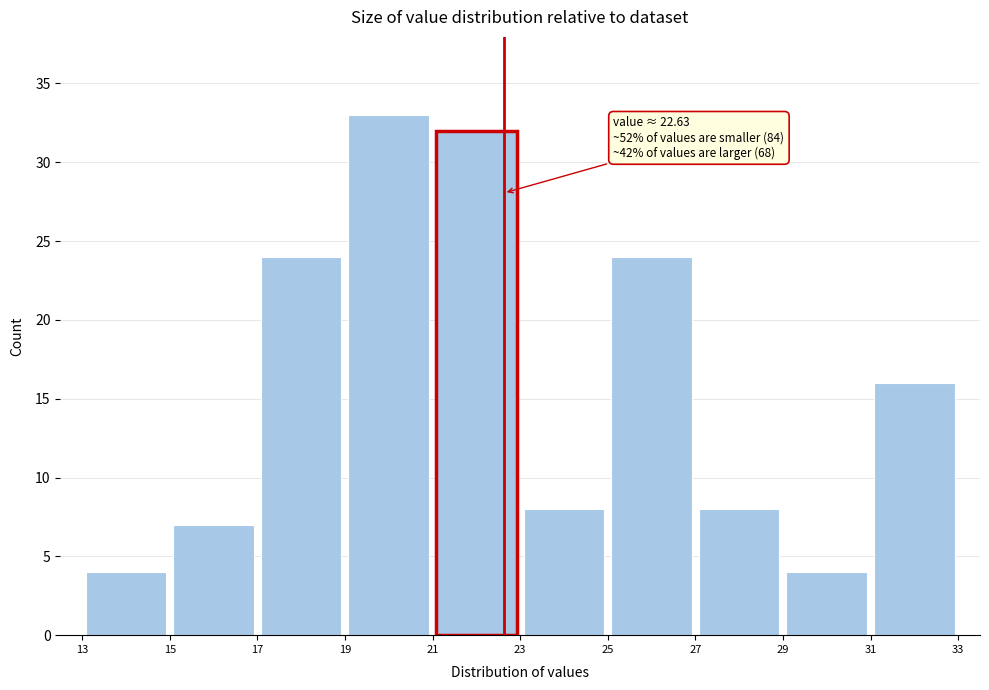

Which range on the x-axis has the tallest bar?

19 to 21